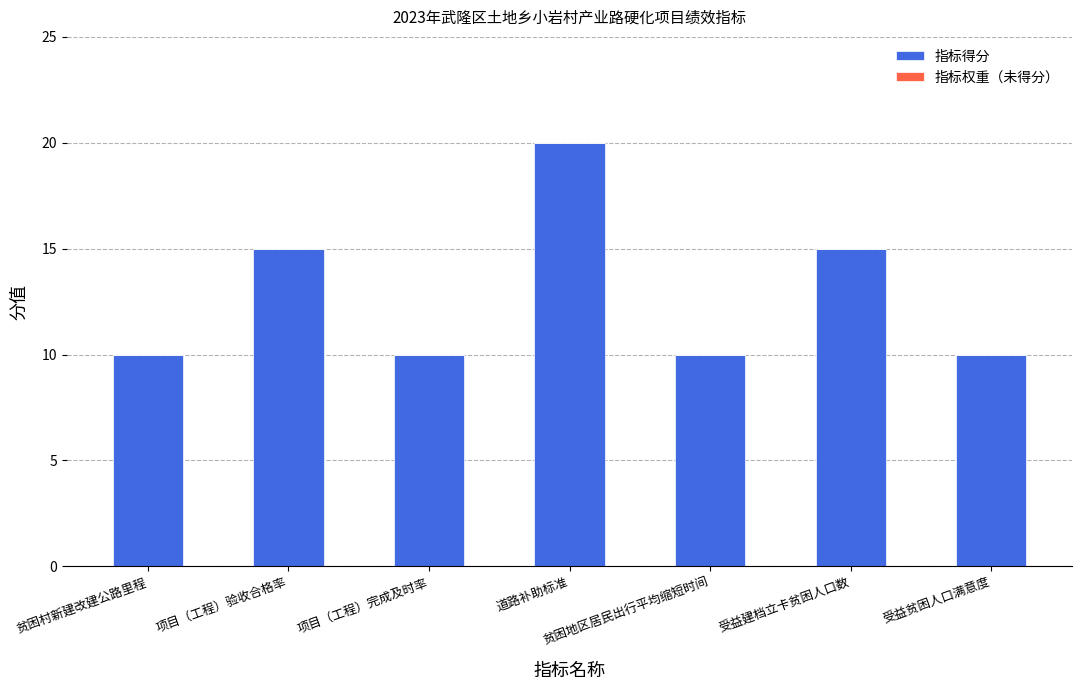

What is the ratio of the value at 受益贫困人口满意度 to the value at 项目（工程）完成及时率?

1.0